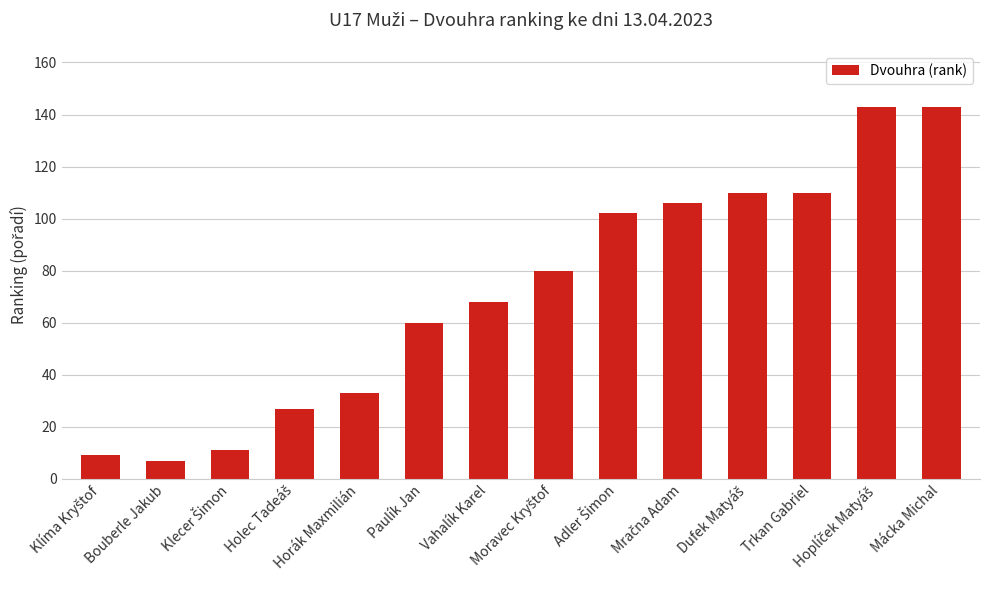

What is the value of the 2nd bar from the left?

7